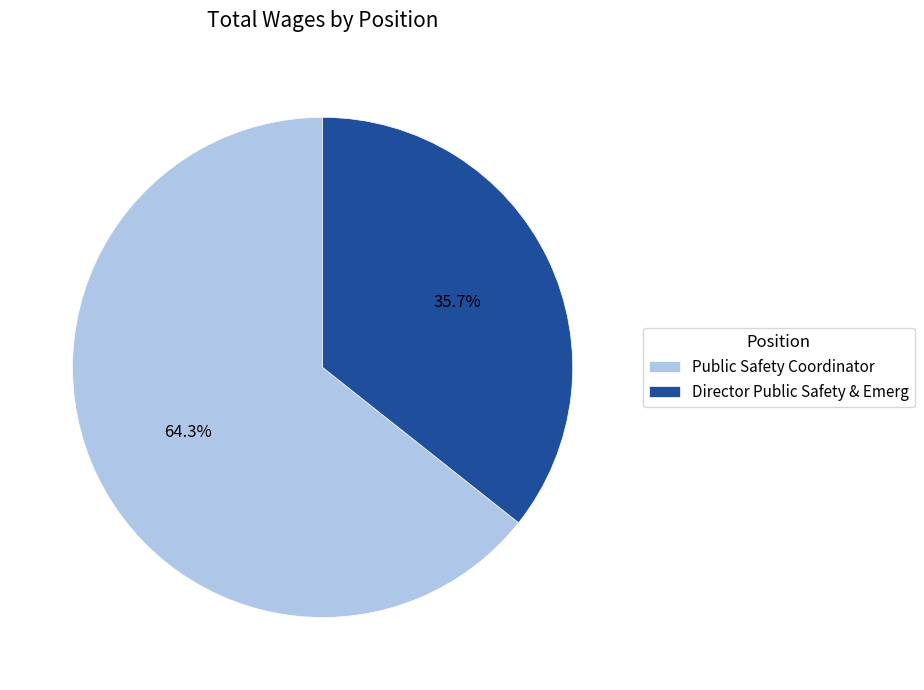

Is there any slice that represents more than half of the pie?

Yes